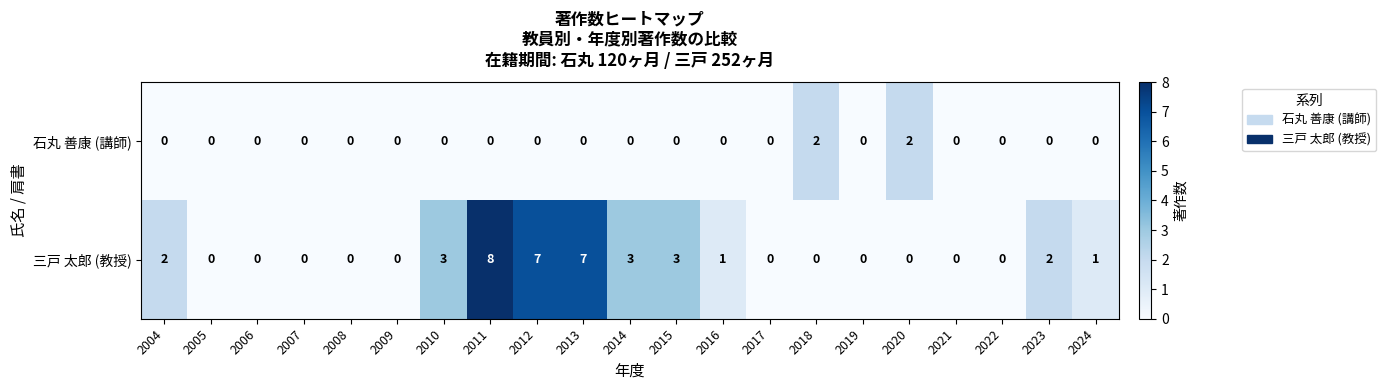

How many data points does each series have?

21